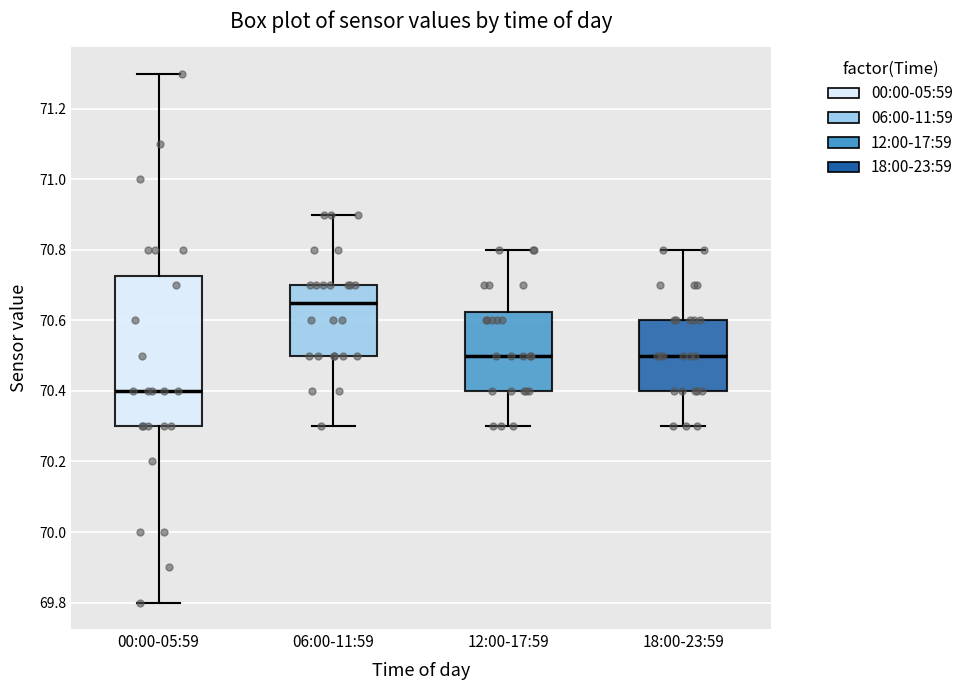

Reading left to right, transcribe this box plot: for each box, give where its median line is, the range the box spans, and where its two whiskers end, as read against the y-axis. The values are not printed on the chart, so give them approximately, as read against the axis.

00:00-05:59: median 70.40, box 70.30 to 70.72, whiskers 69.80 to 71.30
06:00-11:59: median 70.66, box 70.50 to 70.70, whiskers 70.30 to 70.90
12:00-17:59: median 70.50, box 70.40 to 70.62, whiskers 70.30 to 70.80
18:00-23:59: median 70.50, box 70.40 to 70.60, whiskers 70.30 to 70.80